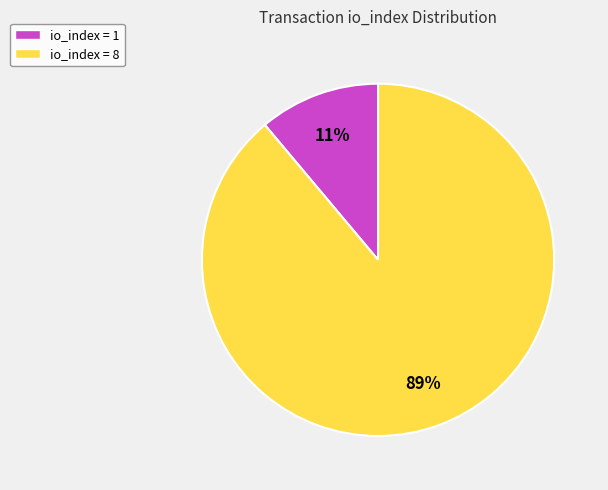

Between io_index = 8 and io_index = 1, which is larger?

io_index = 8